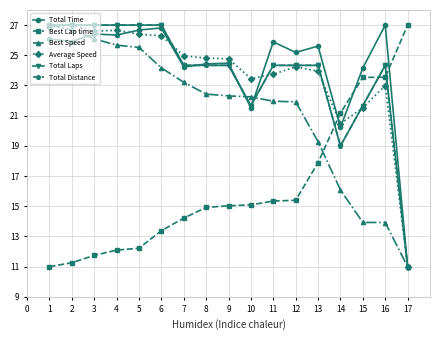

What is the value of the Average Speed point at the 14th from the left?

20.5